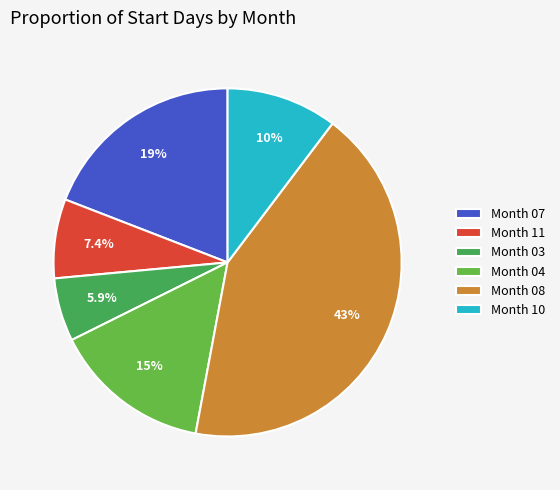

Is there a majority slice in this chart?

No